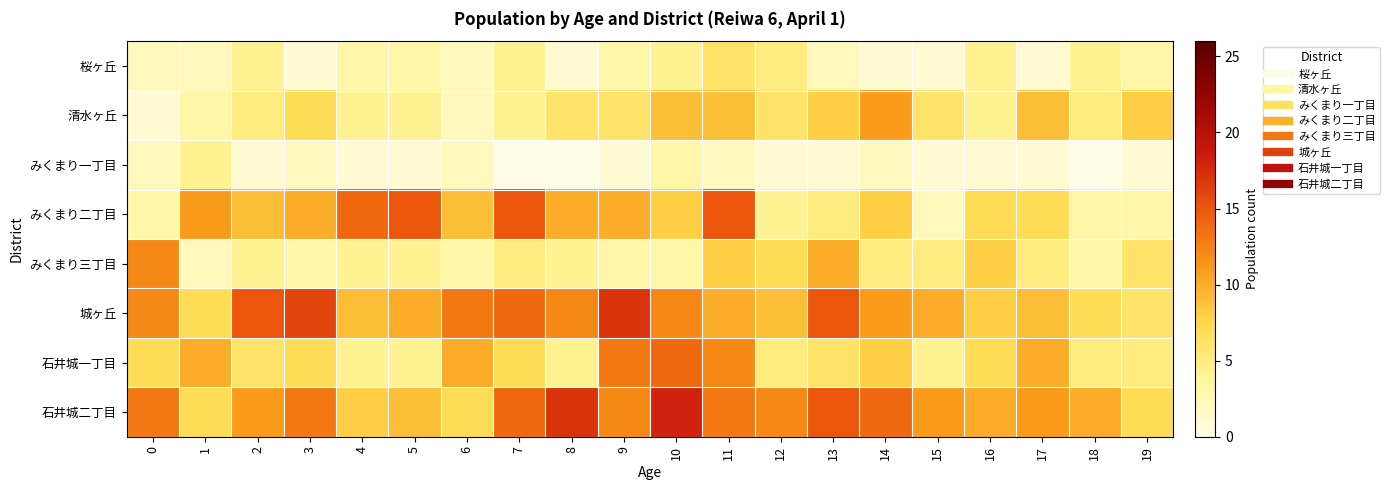

Which series has the largest total across all categories?

石井城二丁目